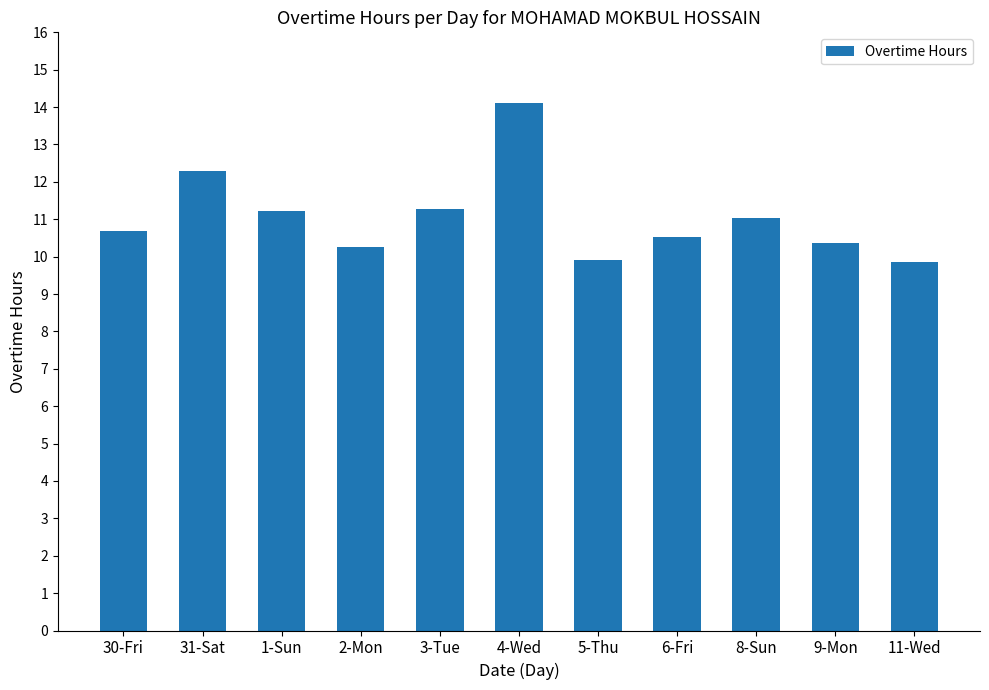

What is the difference between the maximum and minimum values?

4.2